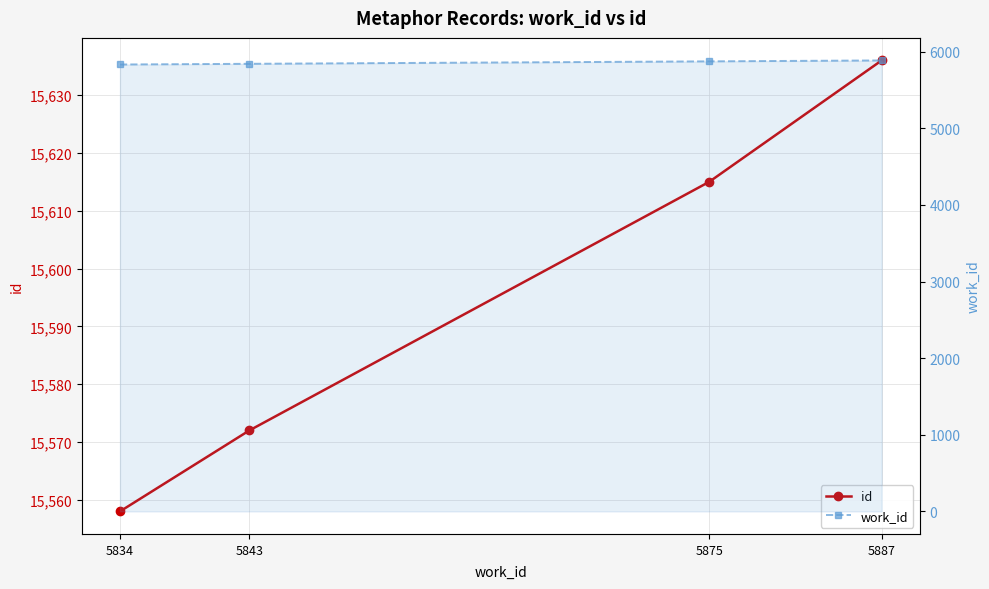

True or false: work_id has a value of 5875 at 5875.

True